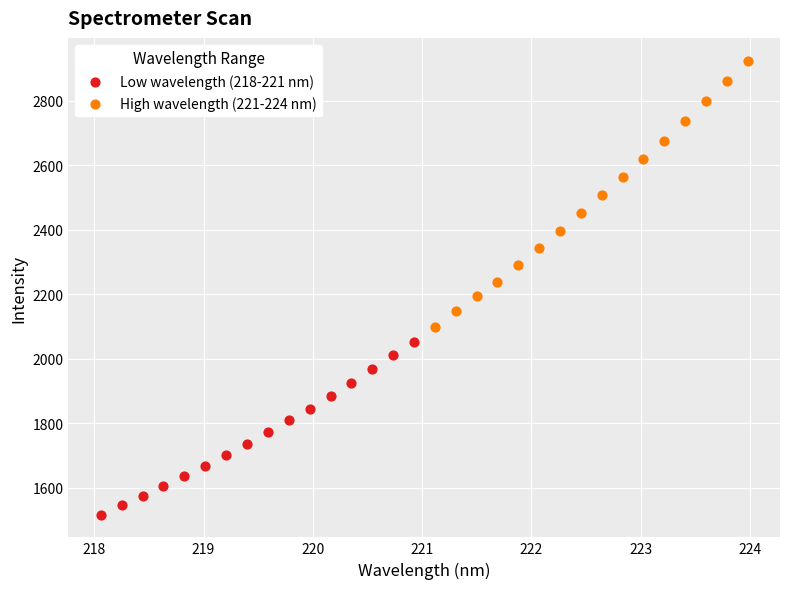

Which series has the largest Y range (max minus min)?

High wavelength (221-224 nm)